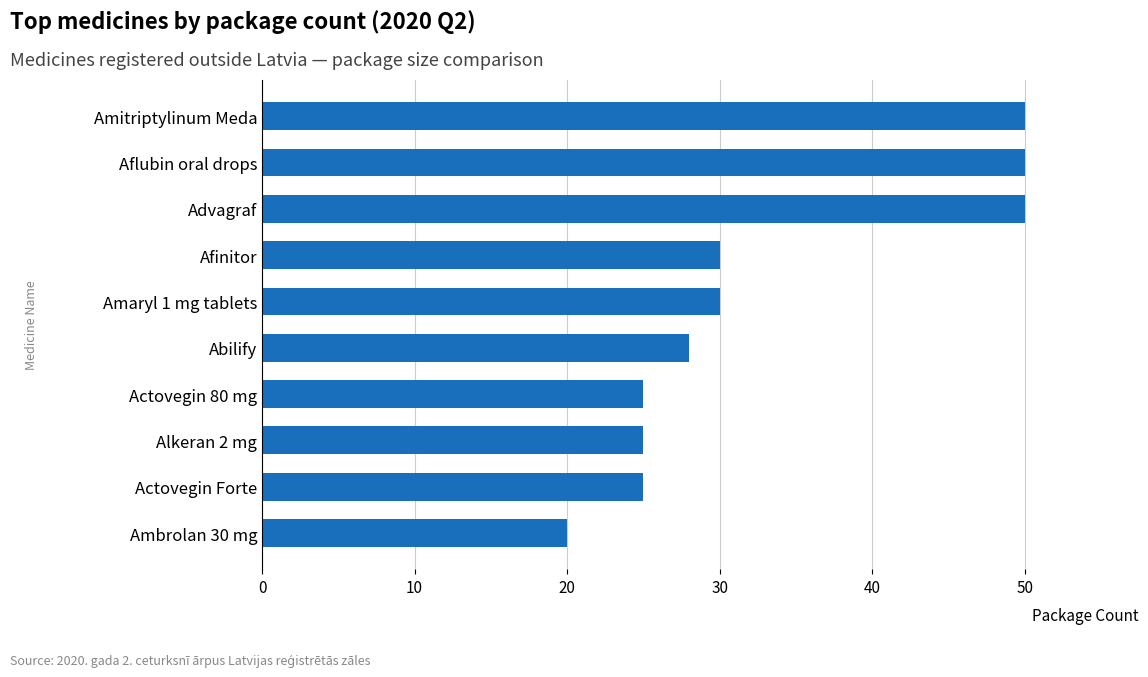

What is the difference between the second highest and second lowest values?

25